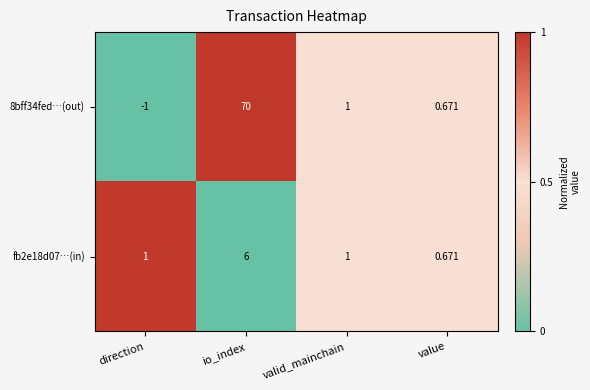

At which label is 8bff34fed…(out) closest to 34?

valid_mainchain